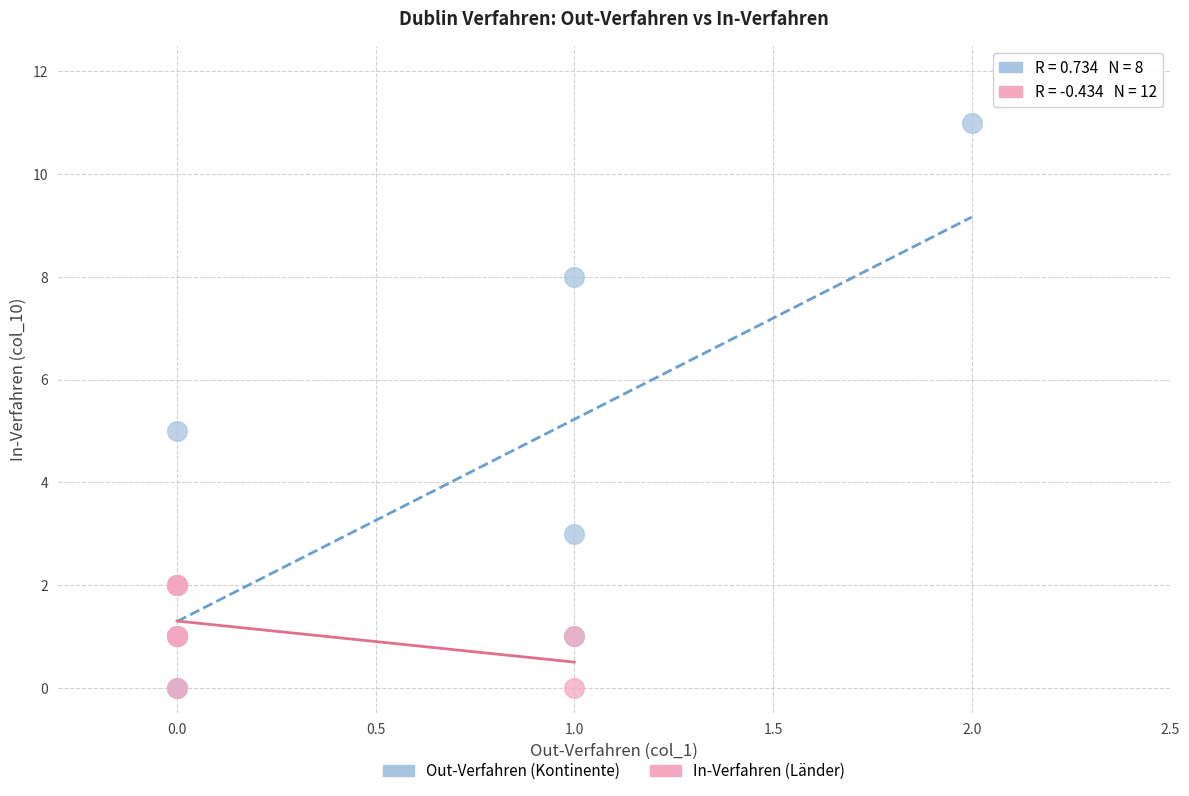

Which series has the widest spread of Y values?

Out-Verfahren (Kontinente)